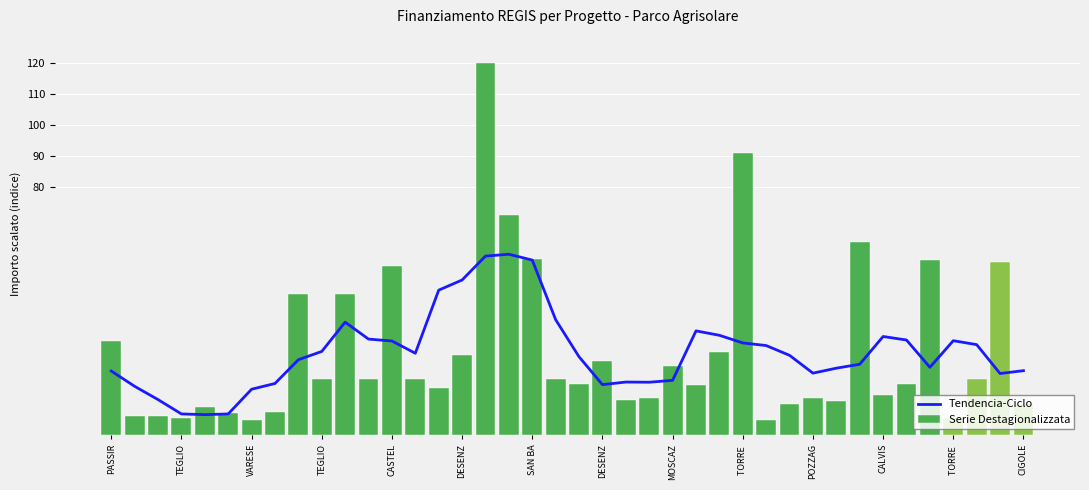

Count the number of data series in this chart.

2